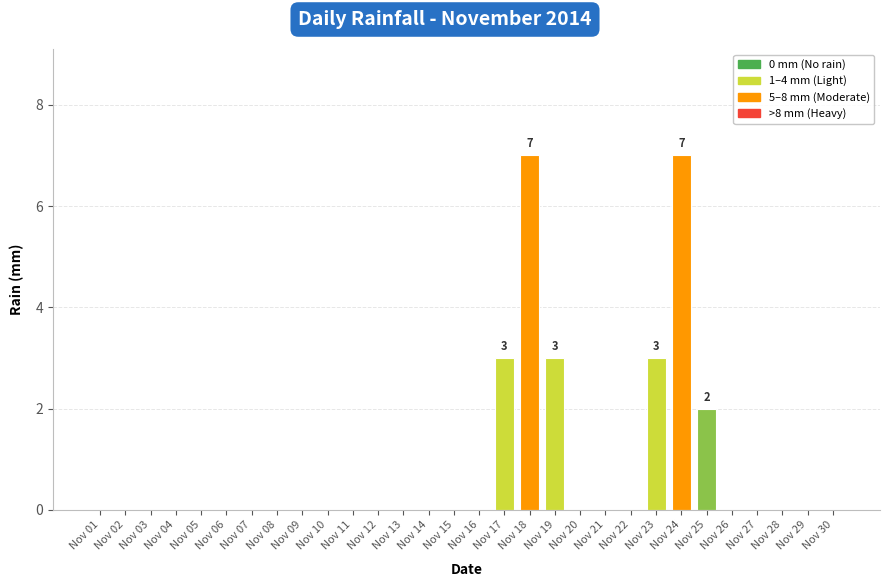

Are the bars horizontal?

No